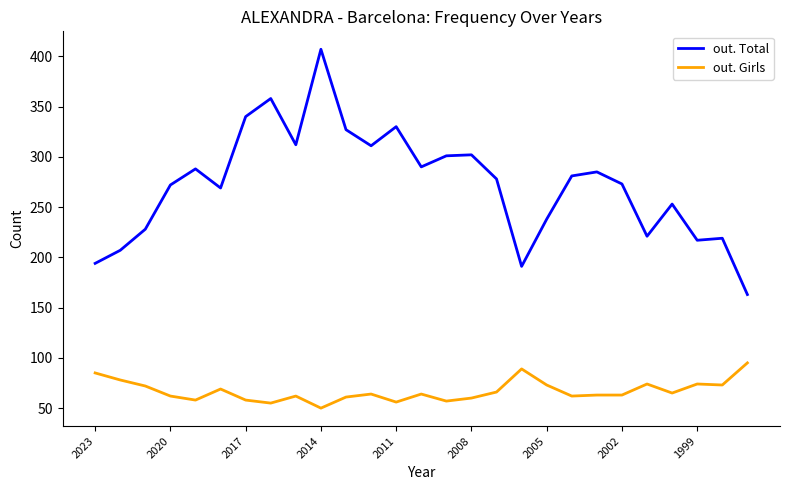

True or false: out. Total and out. Girls intersect in this chart.

False